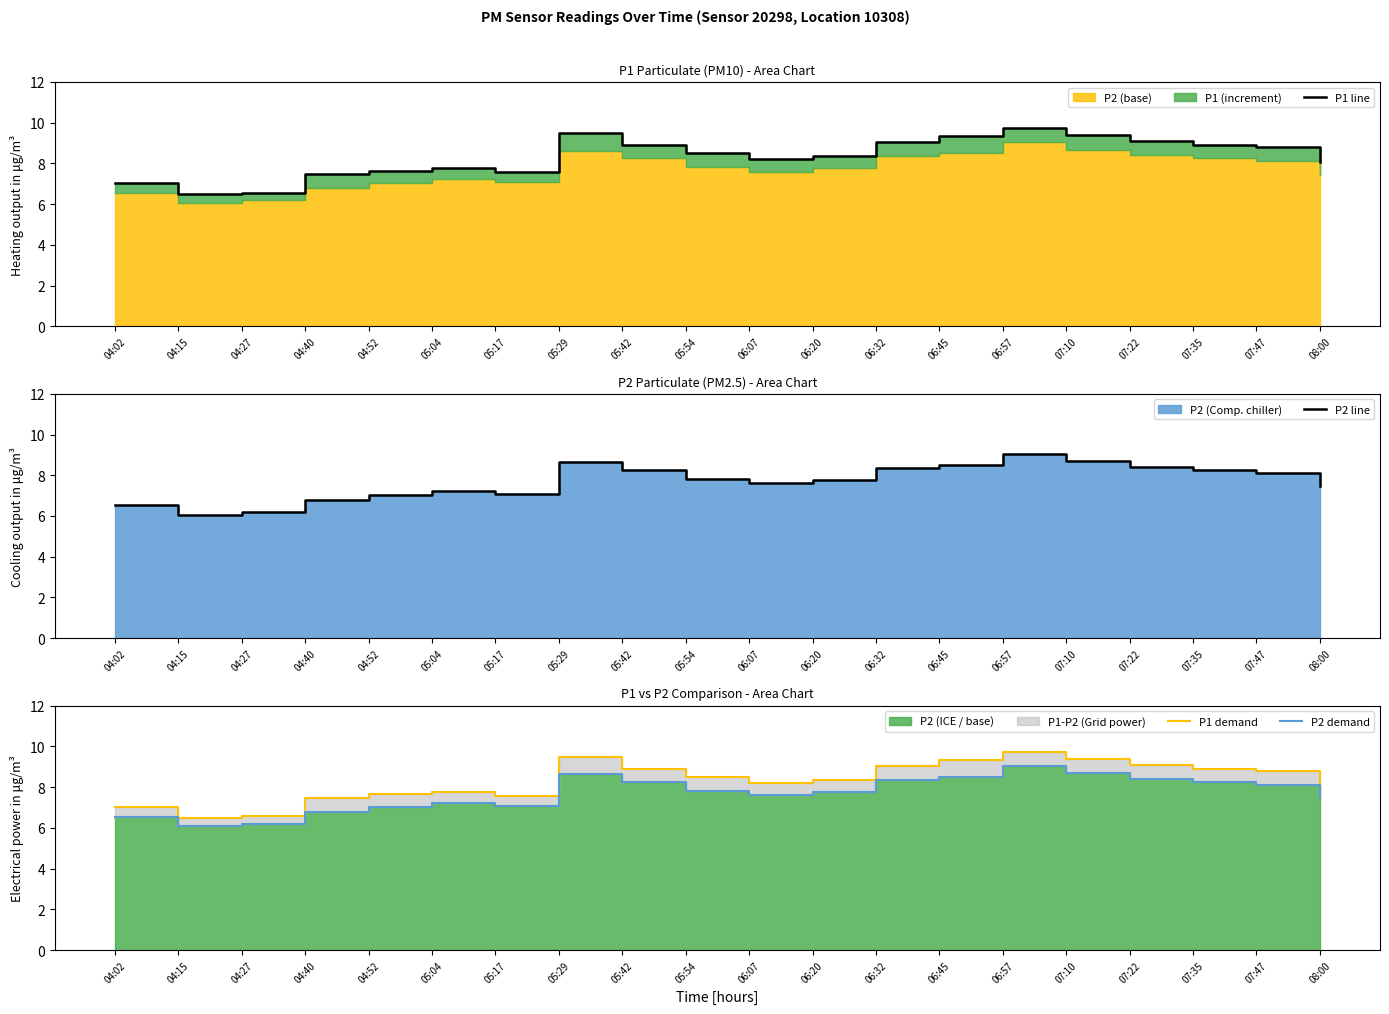

True or false: P1 line and P2 line intersect in this chart.

False